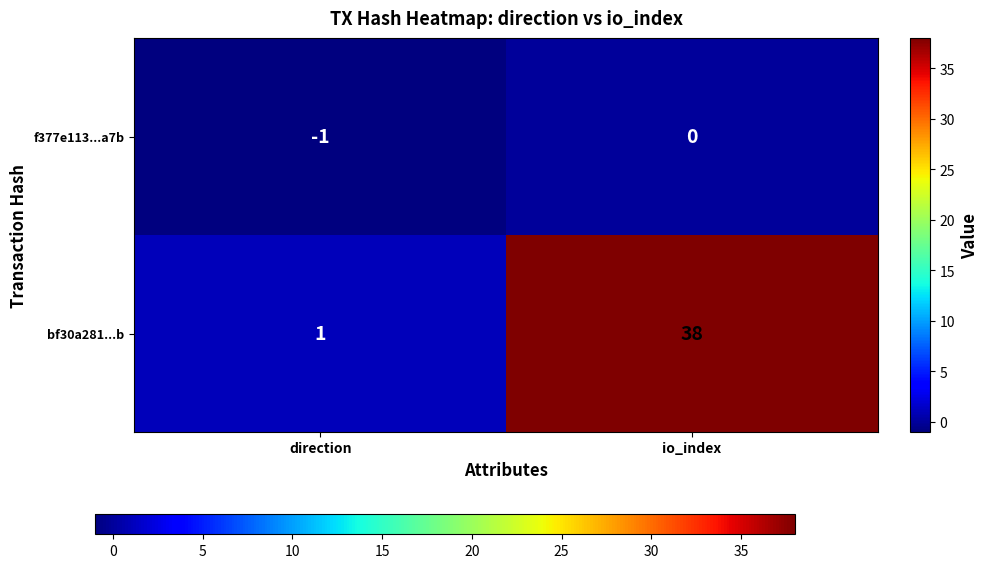

Reading left to right, extract all data points from this chart.

f377e113...a7b: direction=-1	io_index=0
bf30a281...b: direction=1	io_index=38